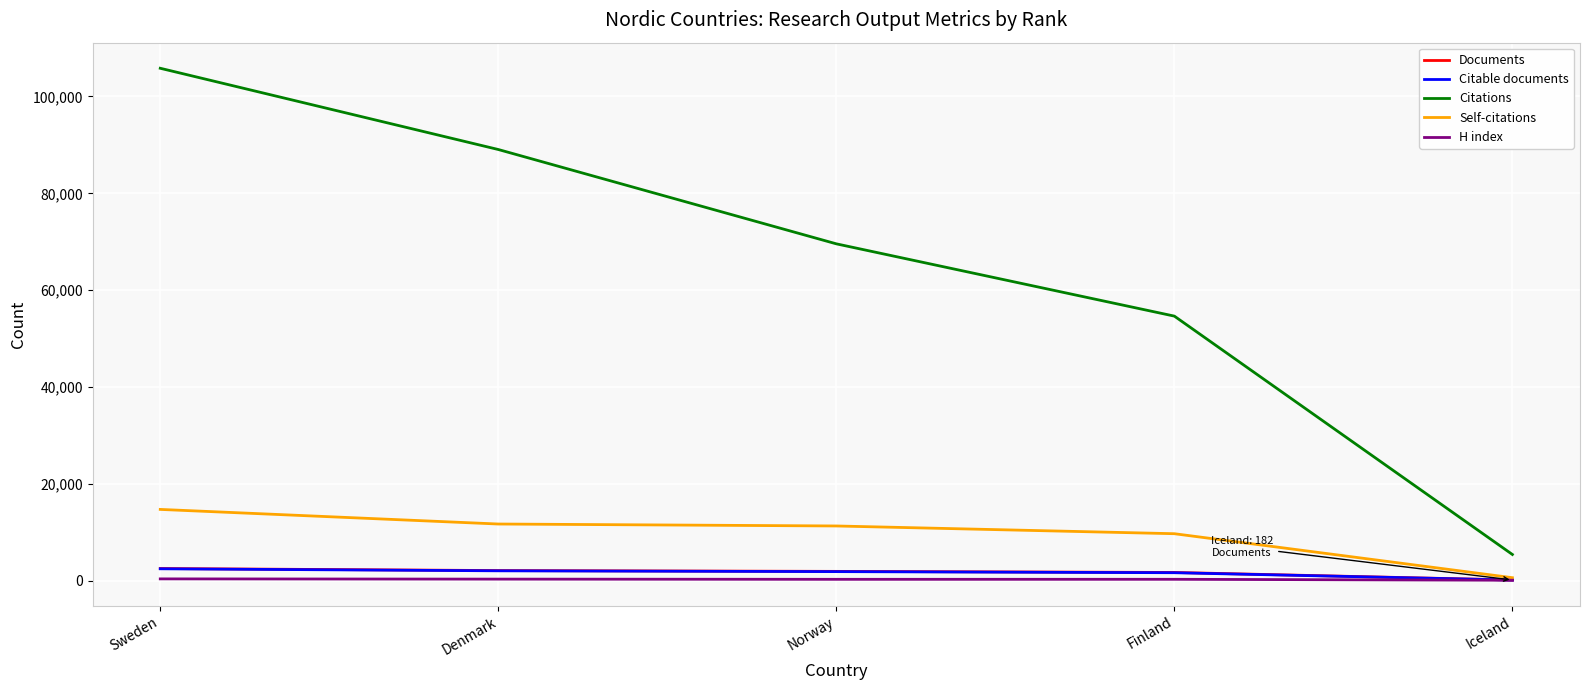

What is the highest value of the Documents series?

2552